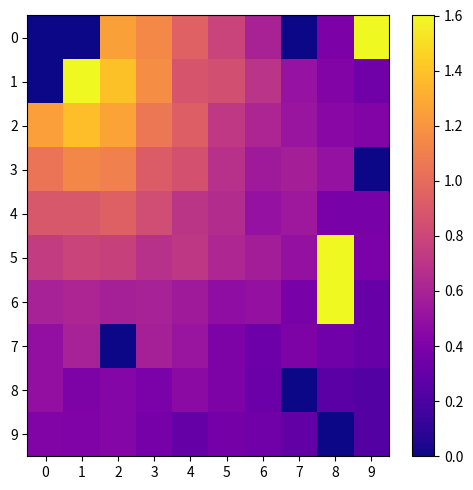

Reading left to right, transcribe all the data shown in this chart.

0: 0=0.0	1=0.0	2=4.7	3=4.3	4=3.6	5=2.9	6=2.2	7=0.0	8=1.5	9=6.0
1: 0=0.0	1=6.0	2=5.2	3=4.4	4=3.3	5=3.2	6=2.6	7=1.9	8=1.6	9=1.3
2: 0=4.7	1=5.2	2=4.7	3=4.0	4=3.5	5=2.7	6=2.3	7=2.0	8=1.7	9=1.6
3: 0=3.9	1=4.3	2=4.1	3=3.4	4=3.2	5=2.5	6=2.1	7=2.2	8=1.9	9=0.0
4: 0=3.3	1=3.3	2=3.5	3=3.1	4=2.6	5=2.5	6=1.9	7=2.0	8=1.4	9=1.4
5: 0=2.8	1=3.0	2=2.9	3=2.5	4=2.7	5=2.3	6=2.1	7=1.9	8=6.0	9=1.5
6: 0=2.2	1=2.3	2=2.2	3=2.2	4=2.1	5=1.8	6=1.9	7=1.4	8=6.0	9=1.2
7: 0=1.8	1=2.2	2=0.0	3=2.2	4=2.0	5=1.5	6=1.3	7=1.5	8=1.3	9=1.2
8: 0=1.8	1=1.5	2=1.6	3=1.5	4=1.7	5=1.5	6=1.2	7=0.0	8=1.0	9=0.9
9: 0=1.6	1=1.5	2=1.6	3=1.4	4=1.1	5=1.4	6=1.3	7=1.1	8=0.0	9=0.9